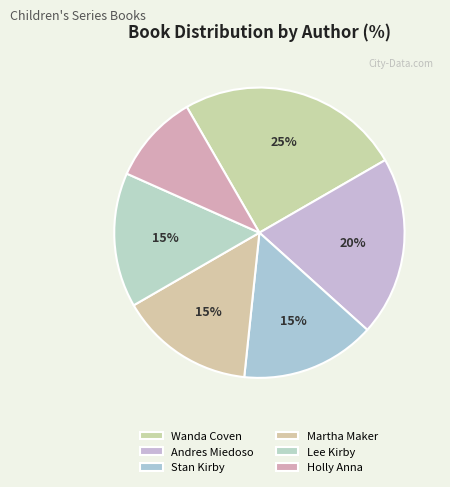

To the nearest percent, what portion does Wanda Coven represent?

25%